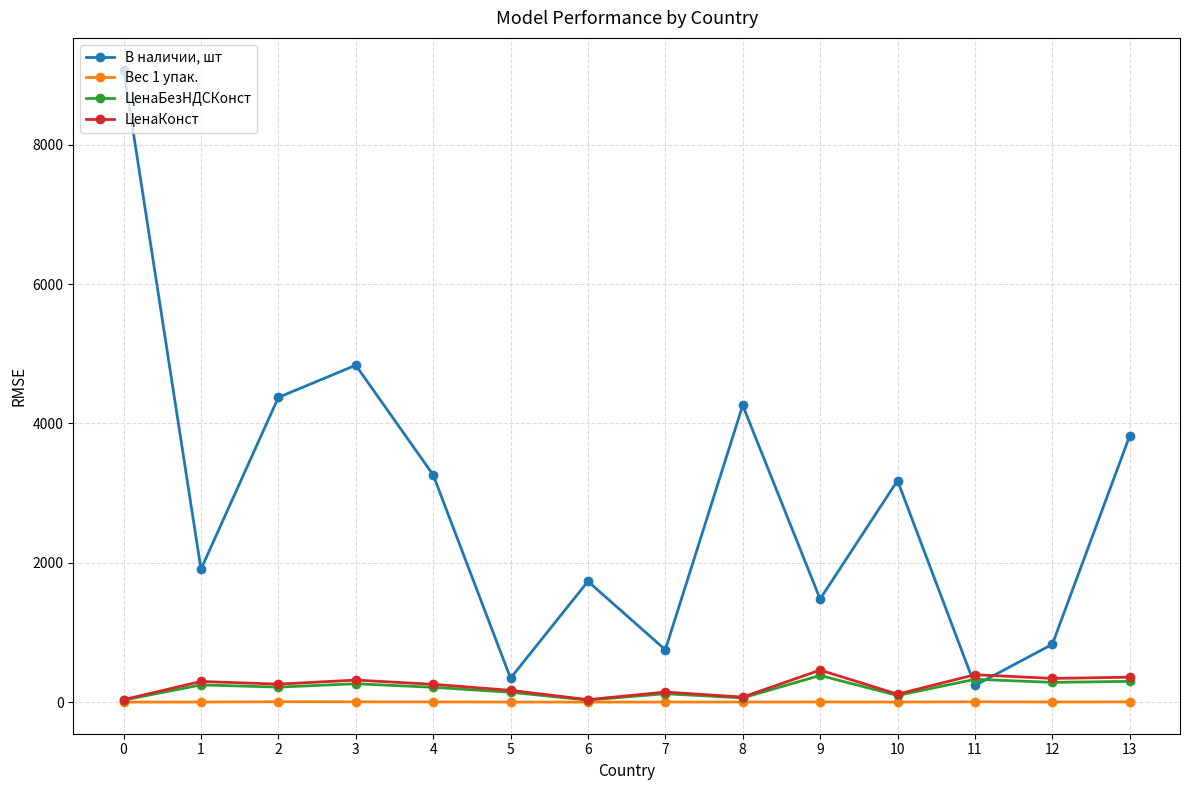

True or false: В наличии, шт has more than 2 points higher than both neighbors.

True